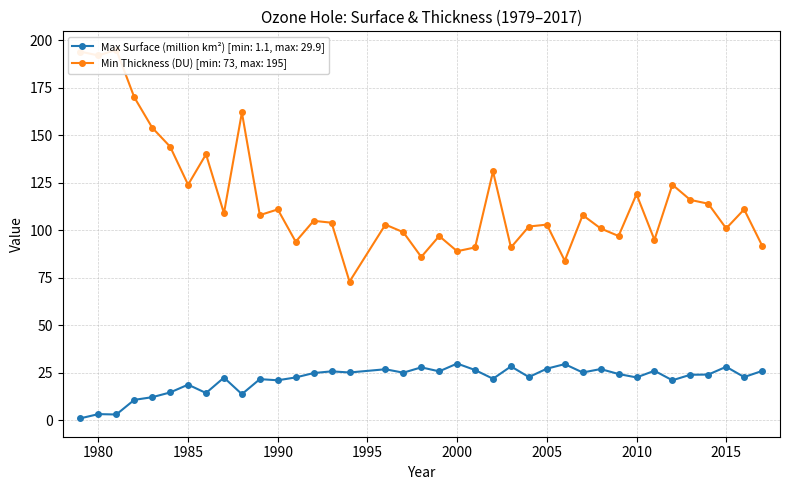

Reading left to right, transcribe all the data shown in this chart.

Max Surface (million km²): 1979=1.1	1980=3.3	1981=3.1	1982=10.8	1983=12.2	1984=14.7	1985=18.8	1986=14.4	1987=22.5	1988=13.8	1989=21.7	1990=21.1	1991=22.6	1992=24.9	1993=25.8	1994=25.2	1996=26.9	1997=25.1	1998=27.9	1999=25.8	2000=29.9	2001=26.5	2002=21.9	2003=28.4	2004=22.8	2005=27.2	2006=29.6	2007=25.2	2008=27.0	2009=24.4	2010=22.6	2011=26.1	2012=21.1	2013=24.0	2014=24.1	2015=28.2	2016=22.8	2017=26.0
Min Thickness (DU): 1979=194.0	1980=192.0	1981=195.0	1982=170.0	1983=154.0	1984=144.0	1985=124.0	1986=140.0	1987=109.0	1988=162.0	1989=108.0	1990=111.0	1991=94.0	1992=105.0	1993=104.0	1994=73.0	1996=103.0	1997=99.0	1998=86.0	1999=97.0	2000=89.0	2001=91.0	2002=131.0	2003=91.0	2004=102.0	2005=103.0	2006=84.0	2007=108.0	2008=101.0	2009=97.0	2010=119.0	2011=95.0	2012=124.0	2013=116.0	2014=114.0	2015=101.0	2016=111.0	2017=92.0